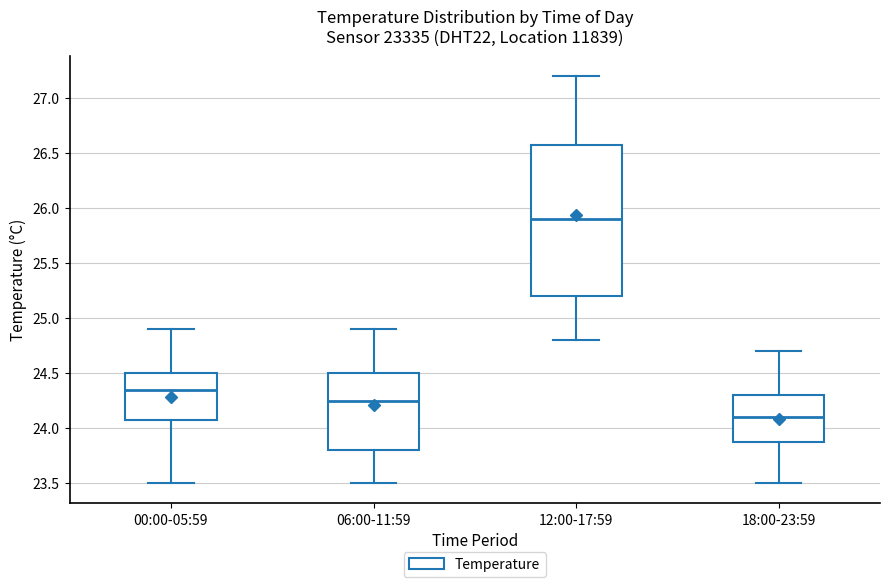

Reading left to right, read every box against the y-axis: the position of its median line, the range the box covers, and the ends of its whiskers. The values are not printed on the chart, so give them approximately, as read against the axis.

00:00-05:59: median 24.35, box 24.10 to 24.50, whiskers 23.50 to 24.90
06:00-11:59: median 24.25, box 23.80 to 24.50, whiskers 23.50 to 24.90
12:00-17:59: median 25.90, box 25.20 to 26.60, whiskers 24.80 to 27.20
18:00-23:59: median 24.10, box 23.90 to 24.30, whiskers 23.50 to 24.70